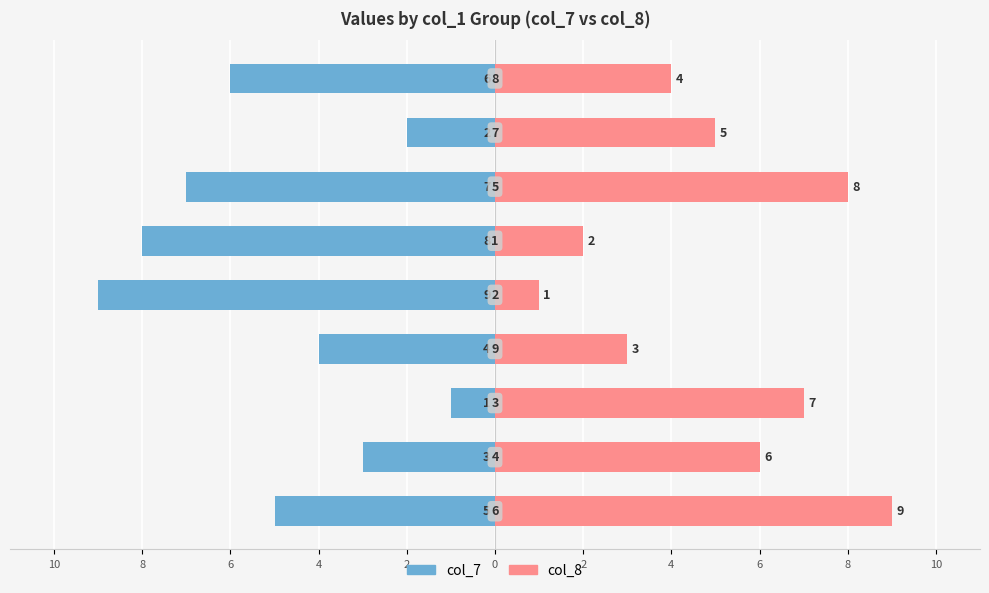

Reading right to left, extract all data points from this chart.

col_7: 6=-6	4=-2	2=-7	0=-8	10=-9	8=-4	6=-1	4=-3	2=-5
col_8: 6=4	4=5	2=8	0=2	10=1	8=3	6=7	4=6	2=9